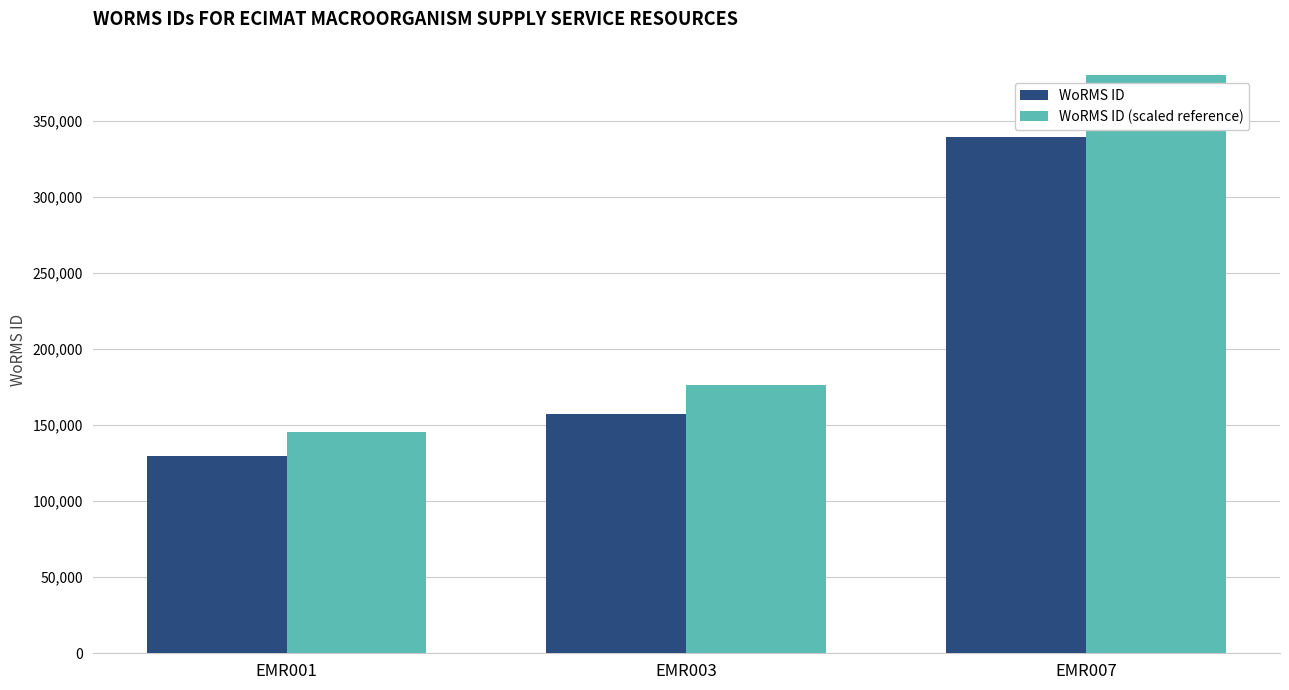

What is the total value across all series at EMR001?

275260.8